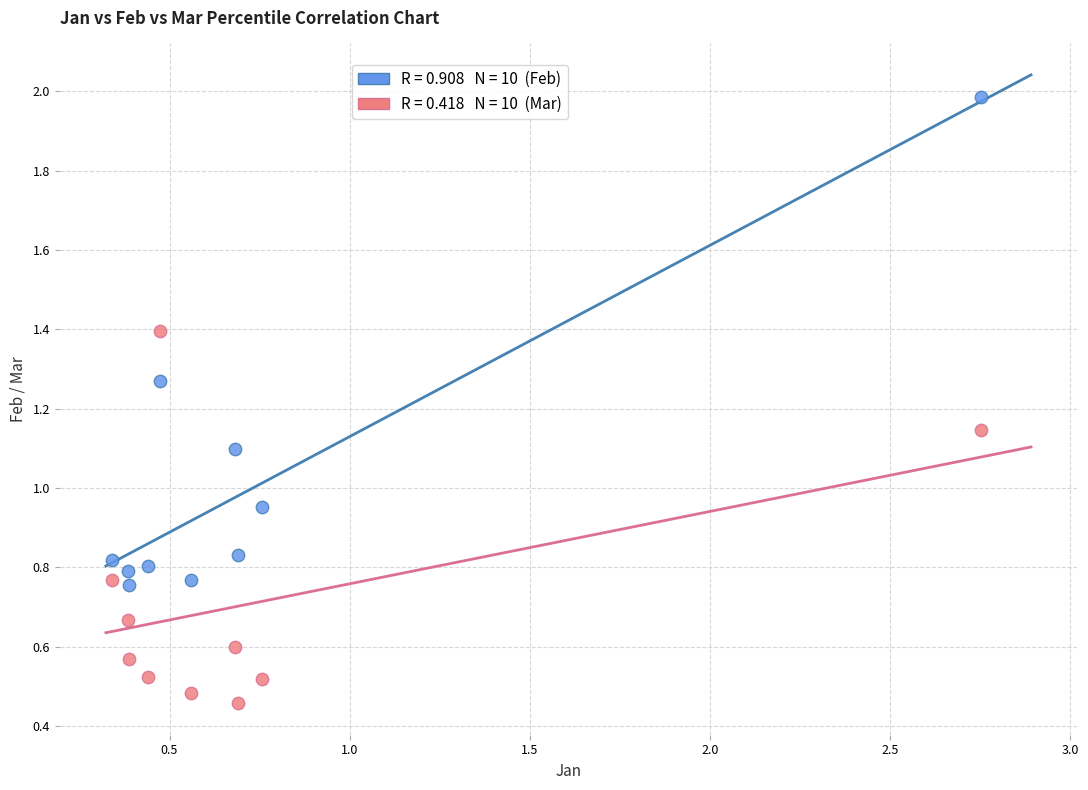

Across all data points, what is the range of X values (max minus min)?

2.4